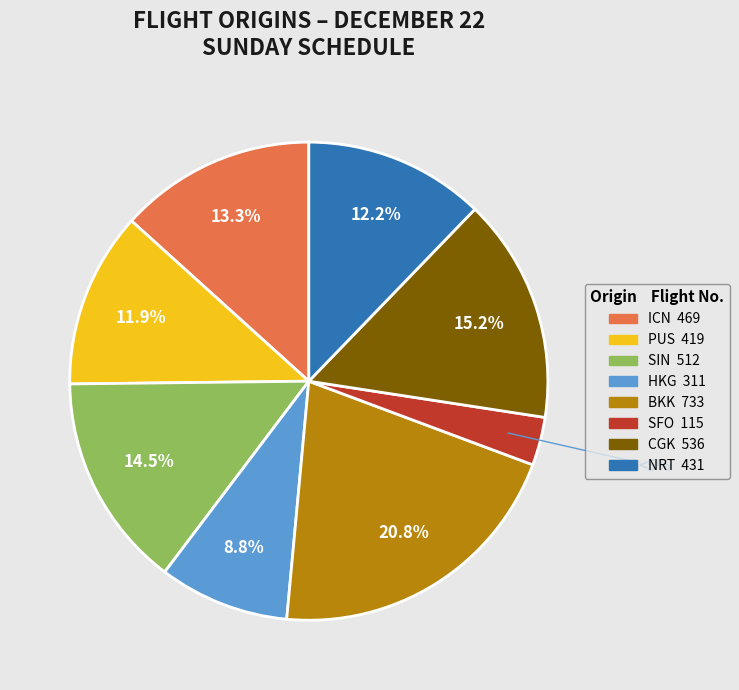

Do ICN and SIN together represent more than half of the pie?

No